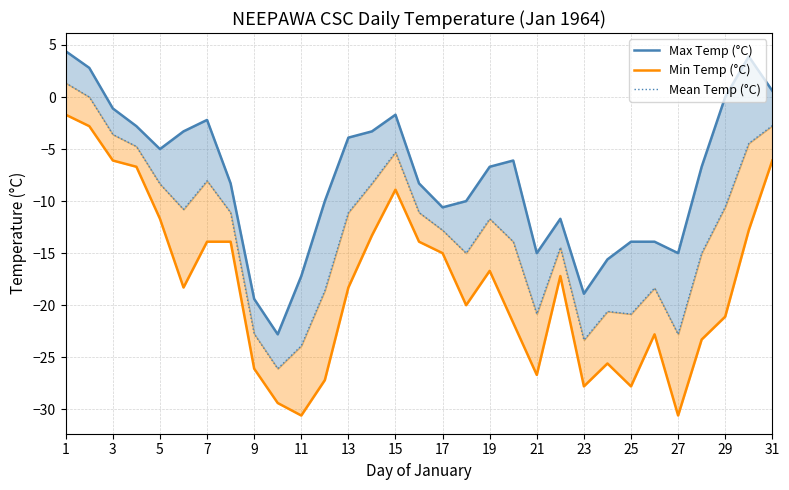

Is the value of Mean Temp (°C) at 28 greater than the value of Min Temp (°C) at 11?

Yes